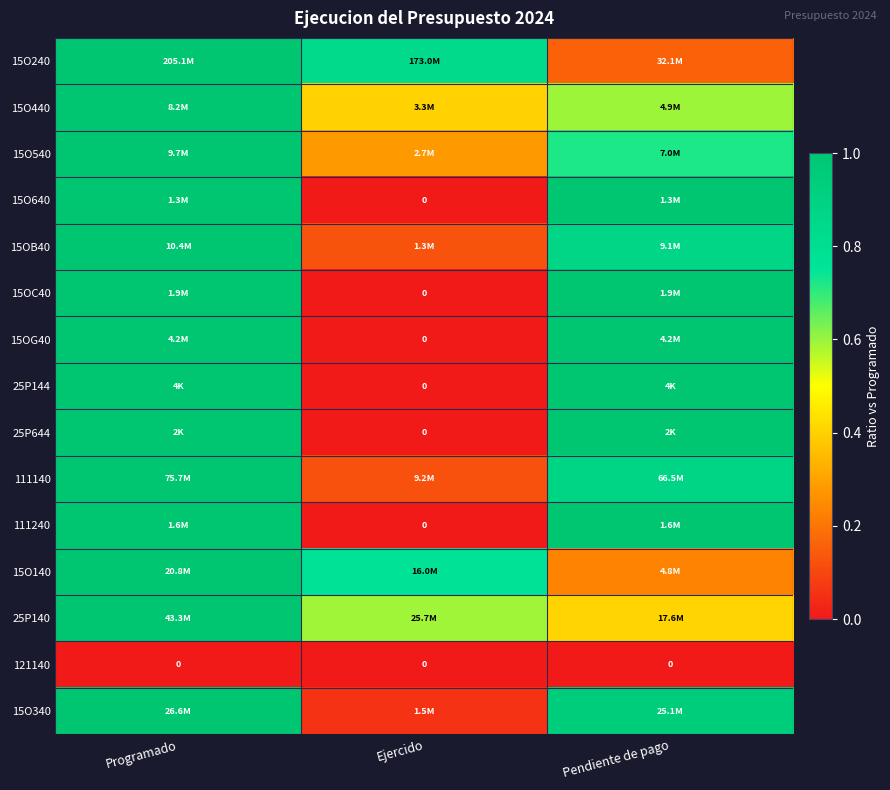

What is the difference between the highest and lowest values at Ejercido?

0.8